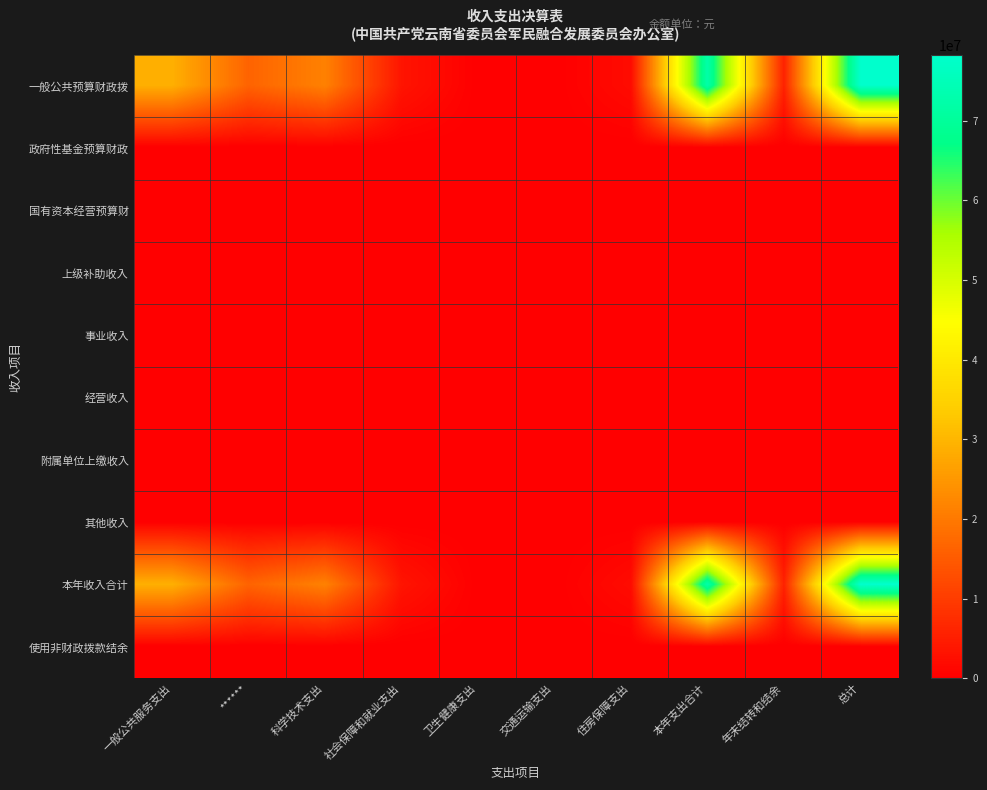

Reading left to right, what are all the values shown in this chart?

一般公共预算财政拨: 一般公共服务支出=28979563.2	******=16452370.5	科学技术支出=21368670.0	社会保障和就业支出=3488465.8	卫生健康支出=44462.8	交通运输支出=7698.0	住房保障支出=2044079.1	本年支出合计=72385309.4	年末结转和结余=5644499.0	总计=78029808.5
政府性基金预算财政: 一般公共服务支出=0.0	******=0.0	科学技术支出=0.0	社会保障和就业支出=0.0	卫生健康支出=0.0	交通运输支出=0.0	住房保障支出=0.0	本年支出合计=0.0	年末结转和结余=0.0	总计=0.0
国有资本经营预算财: 一般公共服务支出=0.0	******=0.0	科学技术支出=0.0	社会保障和就业支出=0.0	卫生健康支出=0.0	交通运输支出=0.0	住房保障支出=0.0	本年支出合计=0.0	年末结转和结余=0.0	总计=0.0
上级补助收入: 一般公共服务支出=0.0	******=0.0	科学技术支出=0.0	社会保障和就业支出=0.0	卫生健康支出=0.0	交通运输支出=0.0	住房保障支出=0.0	本年支出合计=0.0	年末结转和结余=0.0	总计=0.0
事业收入: 一般公共服务支出=0.0	******=0.0	科学技术支出=0.0	社会保障和就业支出=0.0	卫生健康支出=0.0	交通运输支出=0.0	住房保障支出=0.0	本年支出合计=0.0	年末结转和结余=0.0	总计=0.0
经营收入: 一般公共服务支出=0.0	******=0.0	科学技术支出=0.0	社会保障和就业支出=0.0	卫生健康支出=0.0	交通运输支出=0.0	住房保障支出=0.0	本年支出合计=0.0	年末结转和结余=0.0	总计=0.0
附属单位上缴收入: 一般公共服务支出=0.0	******=0.0	科学技术支出=0.0	社会保障和就业支出=0.0	卫生健康支出=0.0	交通运输支出=0.0	住房保障支出=0.0	本年支出合计=0.0	年末结转和结余=0.0	总计=0.0
其他收入: 一般公共服务支出=74853.8	******=42496.3	科学技术支出=55195.0	社会保障和就业支出=9010.7	卫生健康支出=114.8	交通运输支出=19.9	住房保障支出=5279.8	本年支出合计=186970.3	年末结转和结余=14579.7	总计=201550.0
本年收入合计: 一般公共服务支出=29054417.0	******=16494866.8	科学技术支出=21423865.0	社会保障和就业支出=3497476.5	卫生健康支出=44577.6	交通运输支出=7717.9	住房保障支出=2049358.9	本年支出合计=72572279.8	年末结转和结余=5659078.7	总计=78231358.5
使用非财政拨款结余: 一般公共服务支出=0.0	******=0.0	科学技术支出=0.0	社会保障和就业支出=0.0	卫生健康支出=0.0	交通运输支出=0.0	住房保障支出=0.0	本年支出合计=0.0	年末结转和结余=0.0	总计=0.0